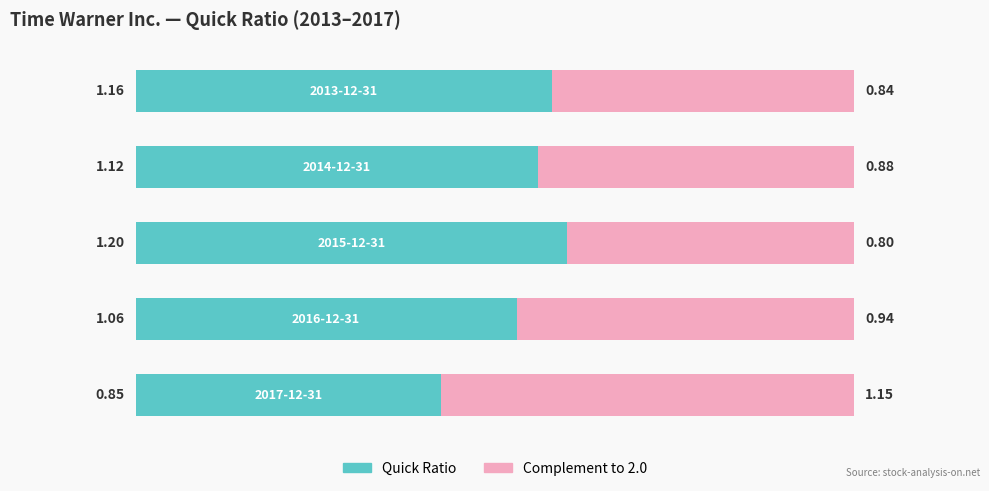

Count the number of categories in the chart.

5